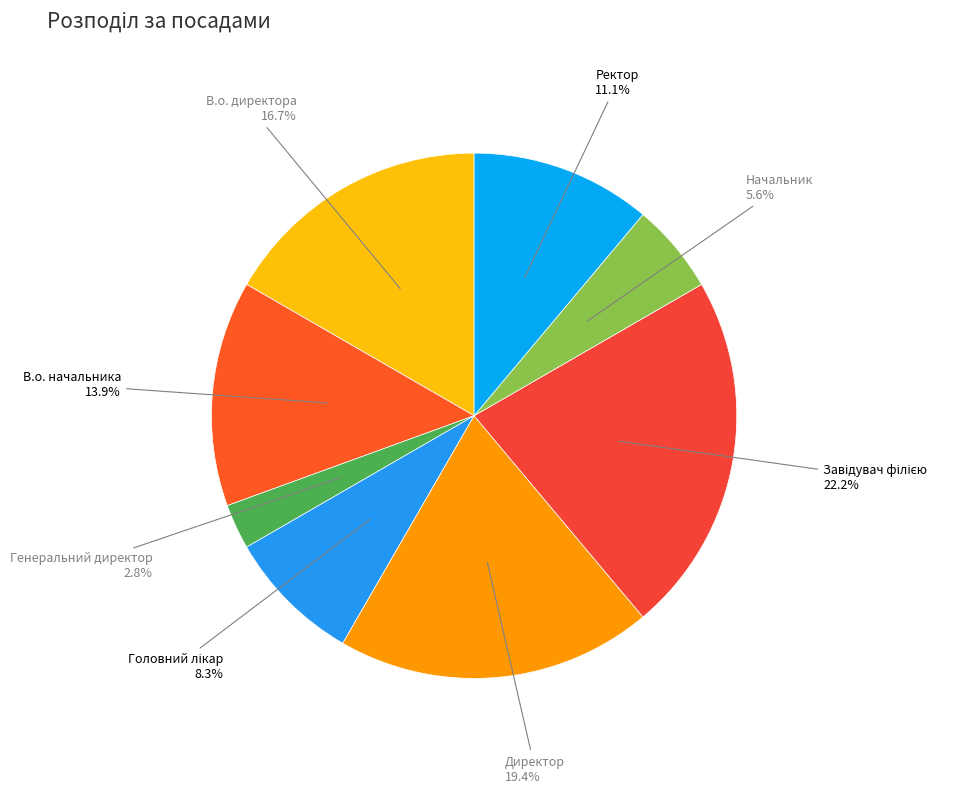

What portion of the pie excludes В.о. директора?

83.3%